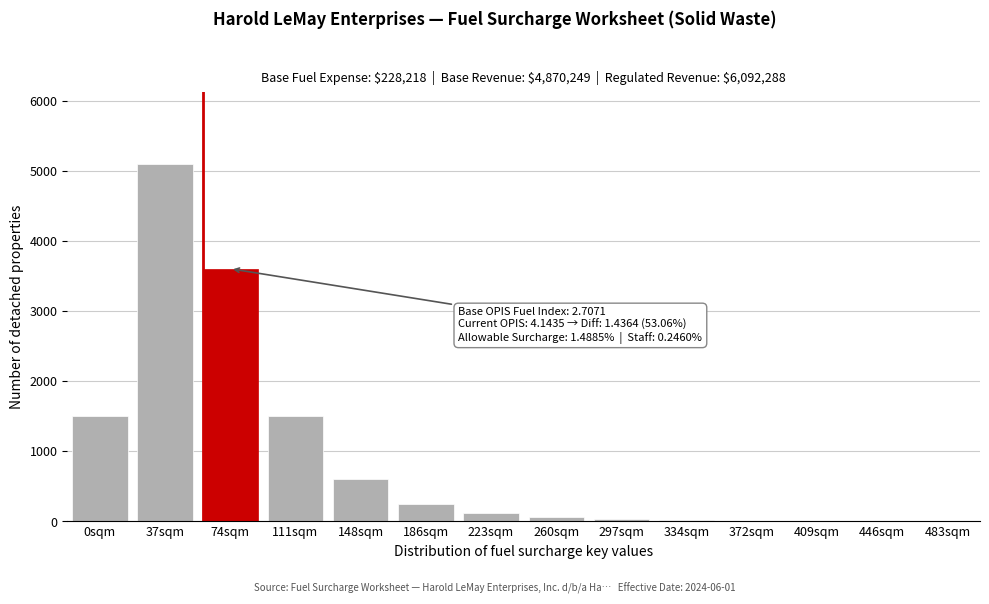

The value at 0sqm is 931. True or false?

False